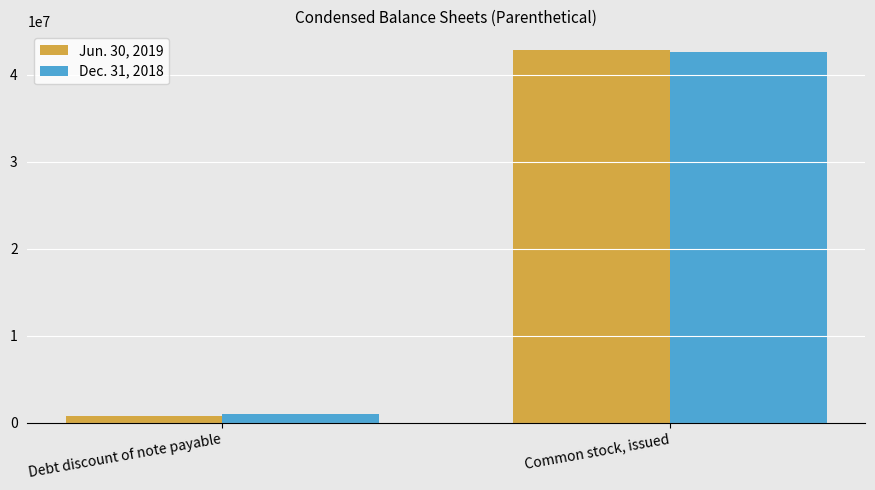

The Jun. 30, 2019 series shows 766238 at Debt discount of note payable. True or false?

True